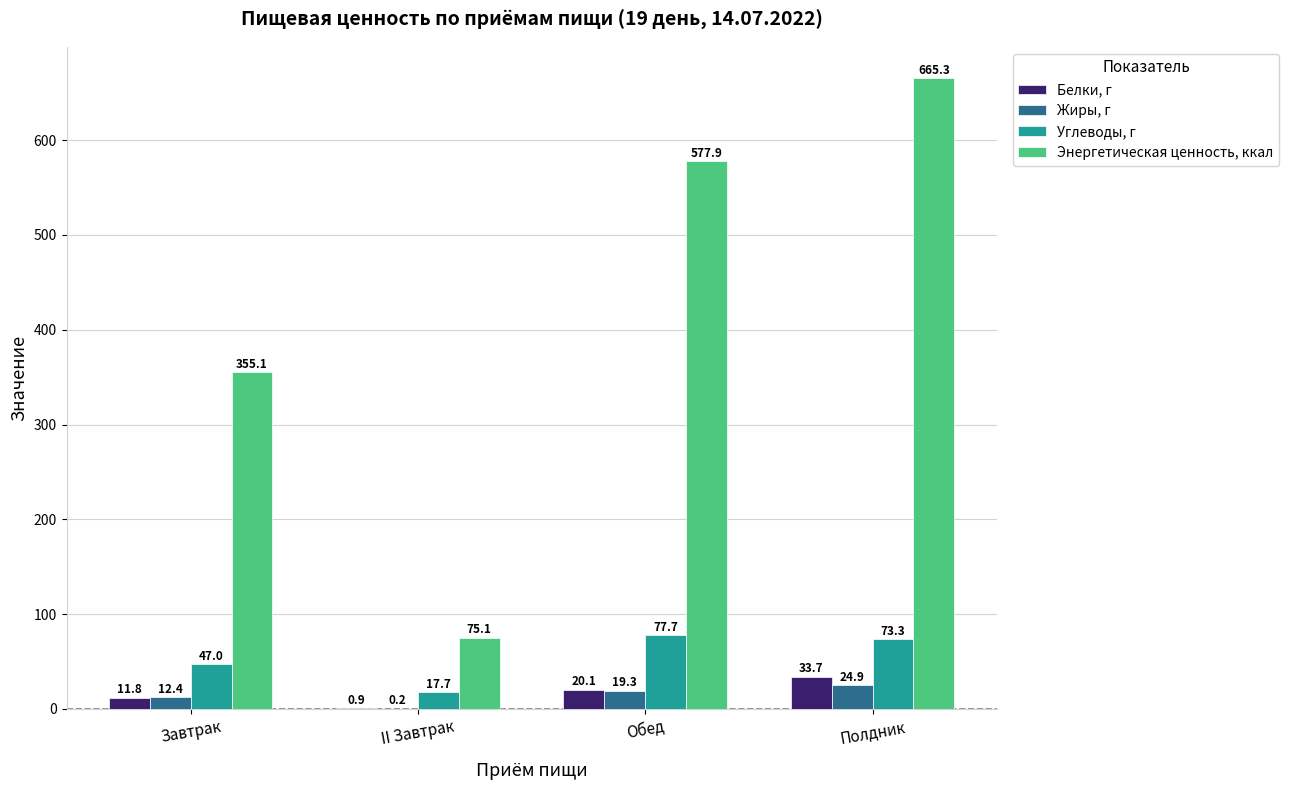

What is the greatest value displayed?

665.3